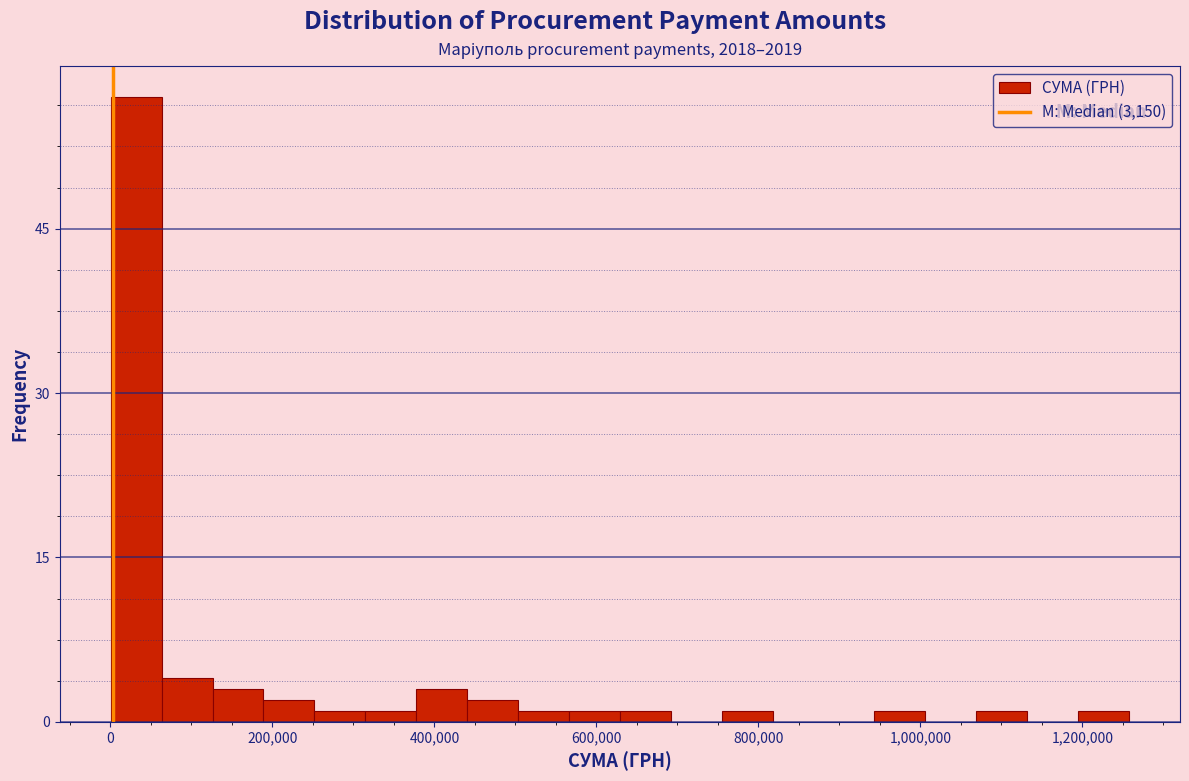

Around what value on the x-axis is the tallest bar? Give the approximate position of its centre, as read against the axis.

40000